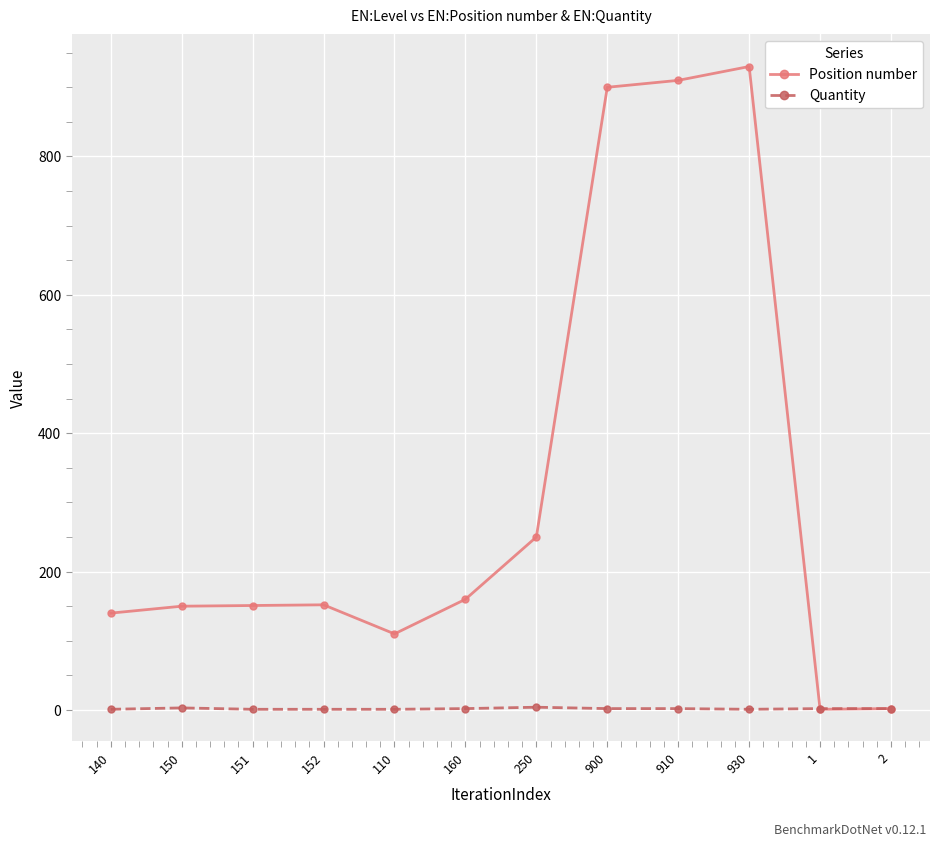

What is the difference between the highest and lowest values at 140?

139